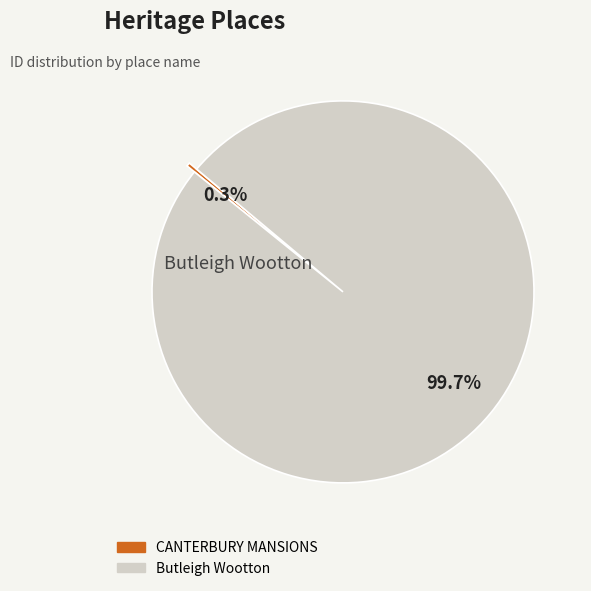

What percentage is NOT represented by CANTERBURY MANSIONS?

99.7%